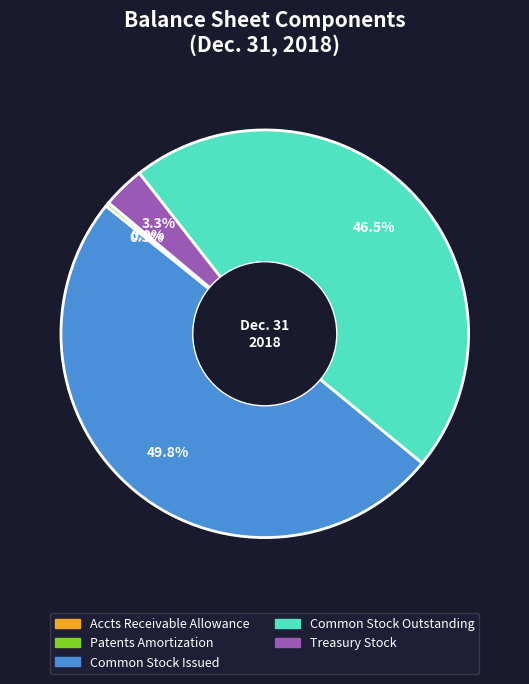

Which category has the smallest portion of the pie?

Accounts receivable, allowance for doubtful accounts